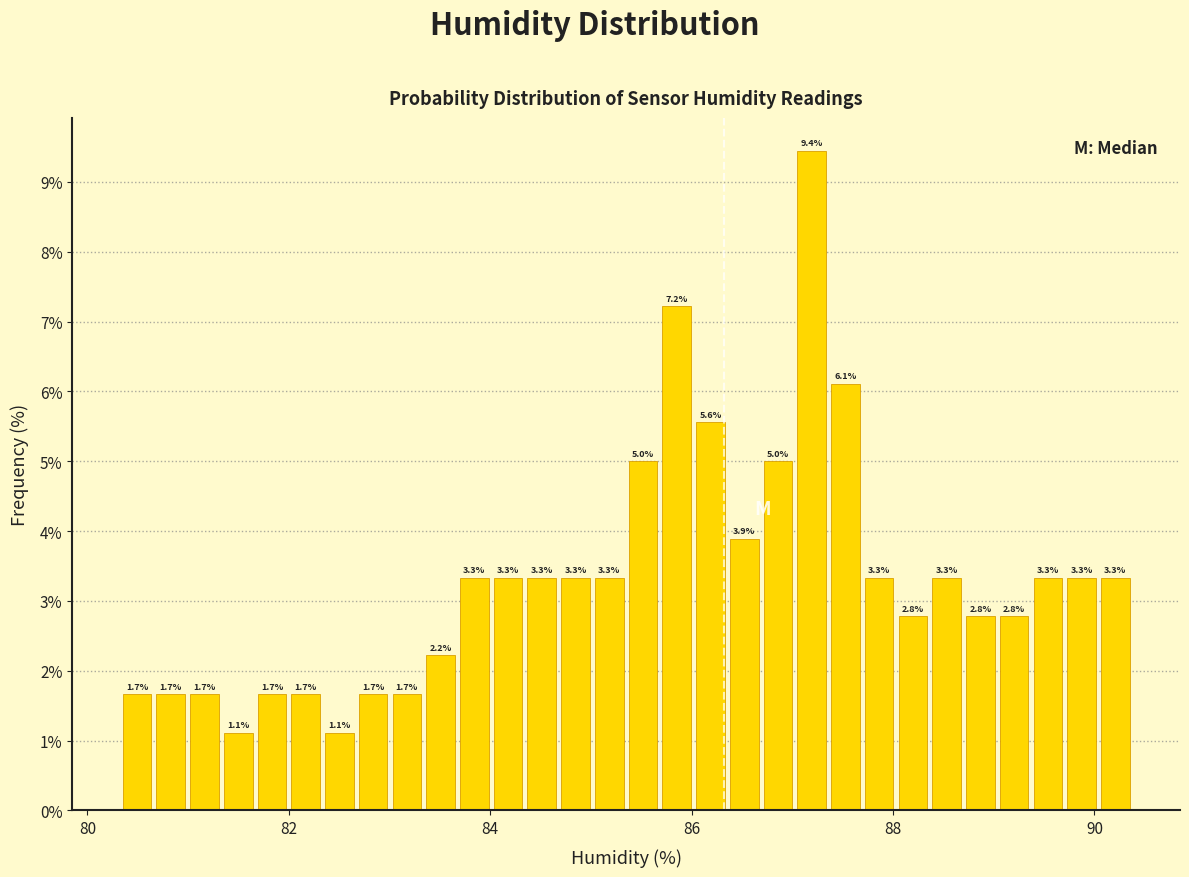

Read against the x-axis, roughly where is the centre of the tallest bar?

87.2